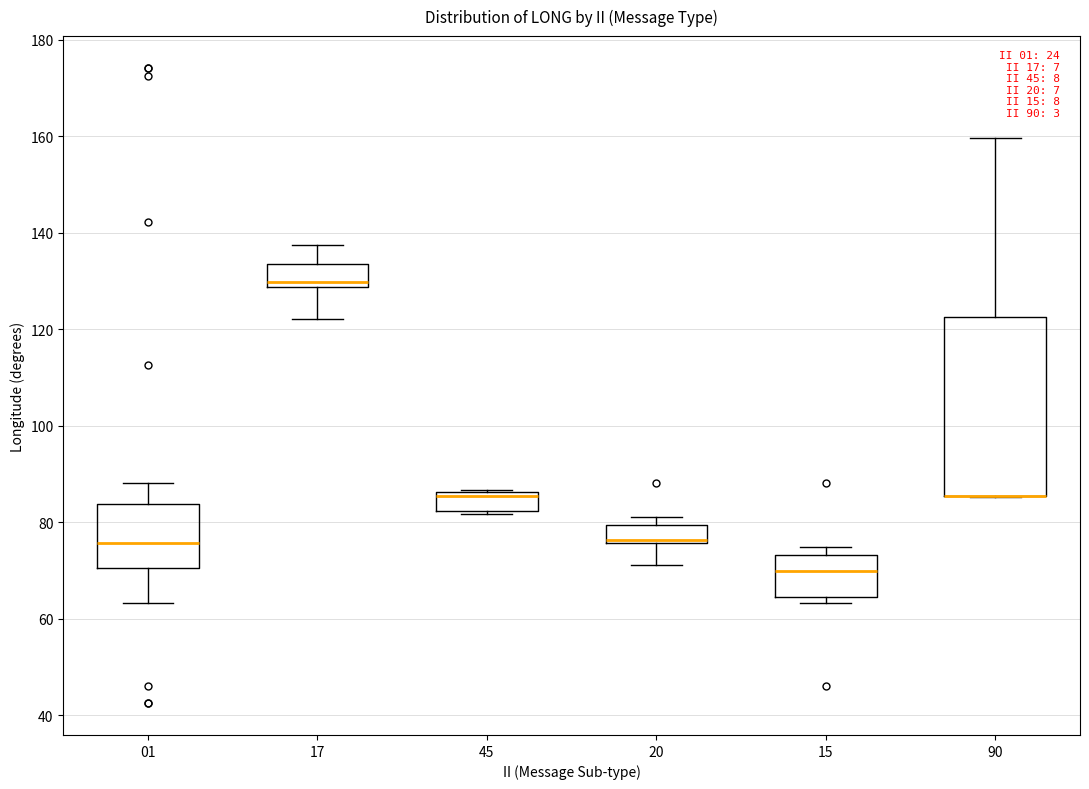

Which box is the tallest, from its lower edge to its upper edge?

90